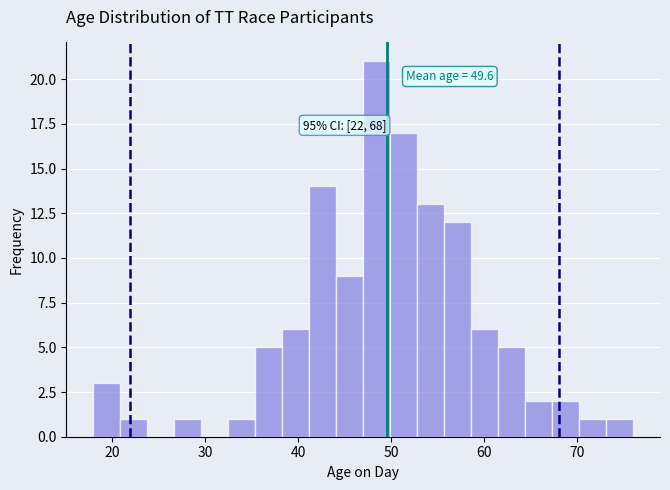

Read against the x-axis, roughly where is the centre of the tallest bar?

48